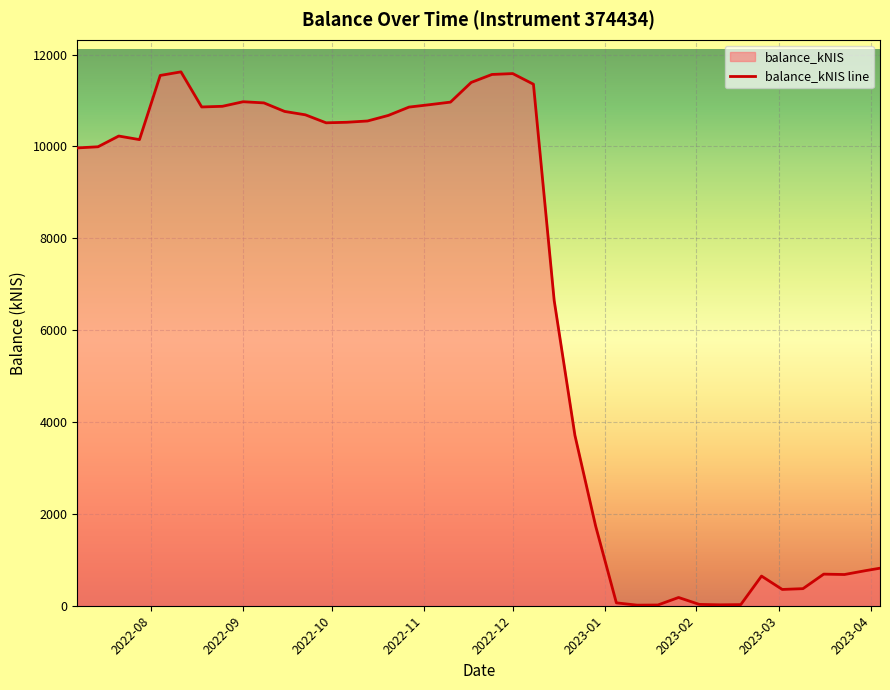

How many points are lower than both their immediate neighbors (excluding endpoints)?

7